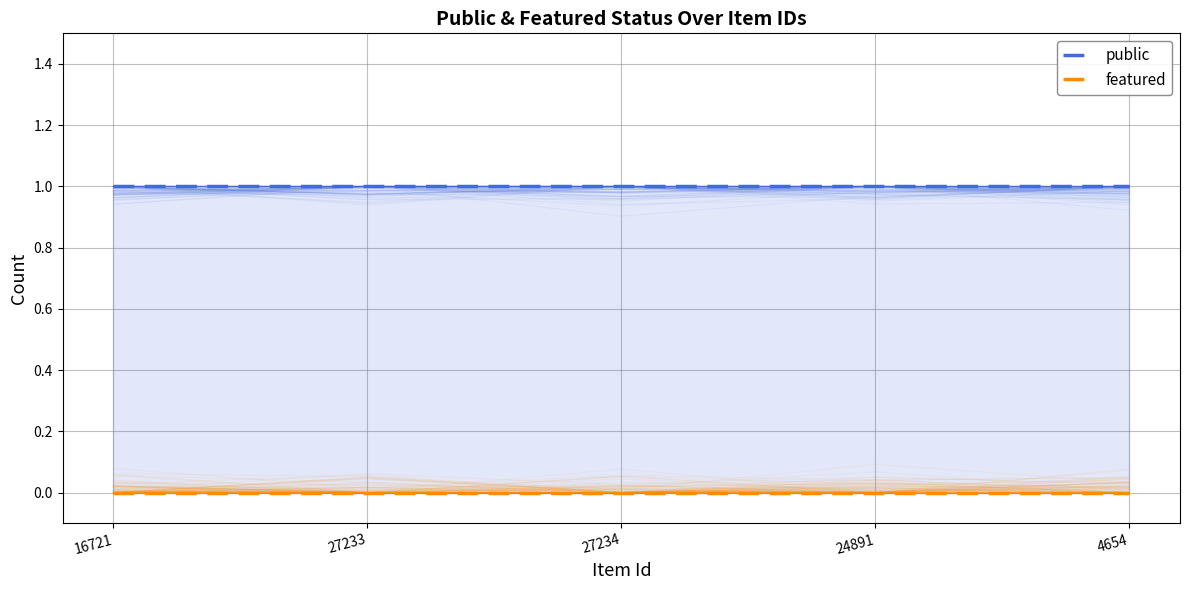

Which series has the largest total across all categories?

public